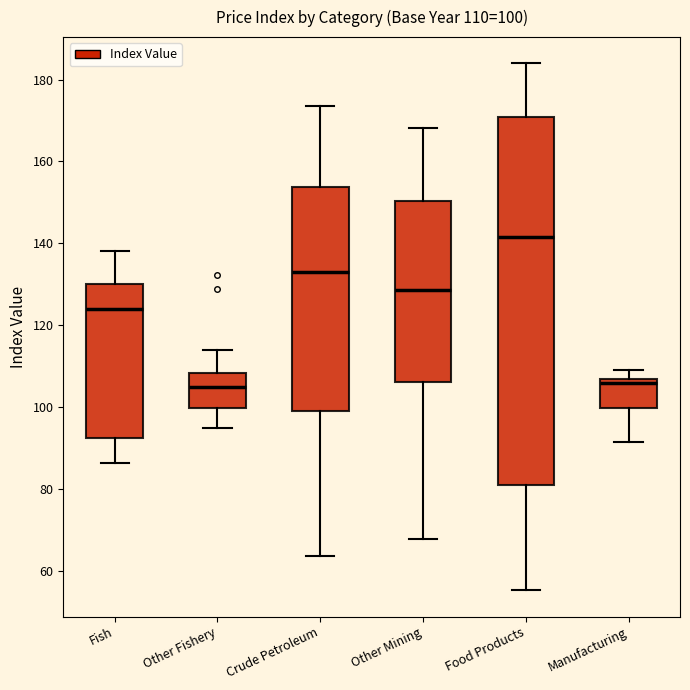

Which box's median line is the highest?

Food Products